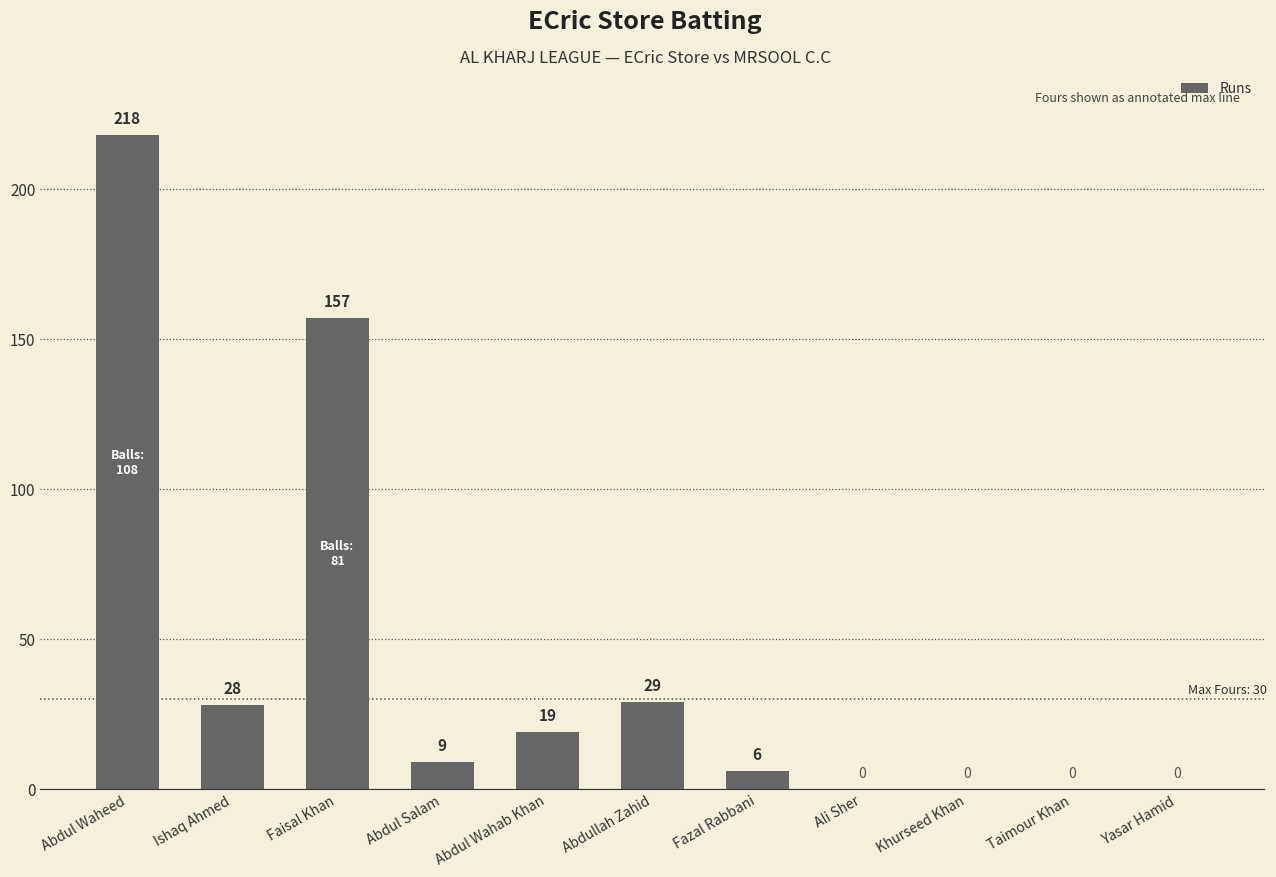

How many values are above zero?

7